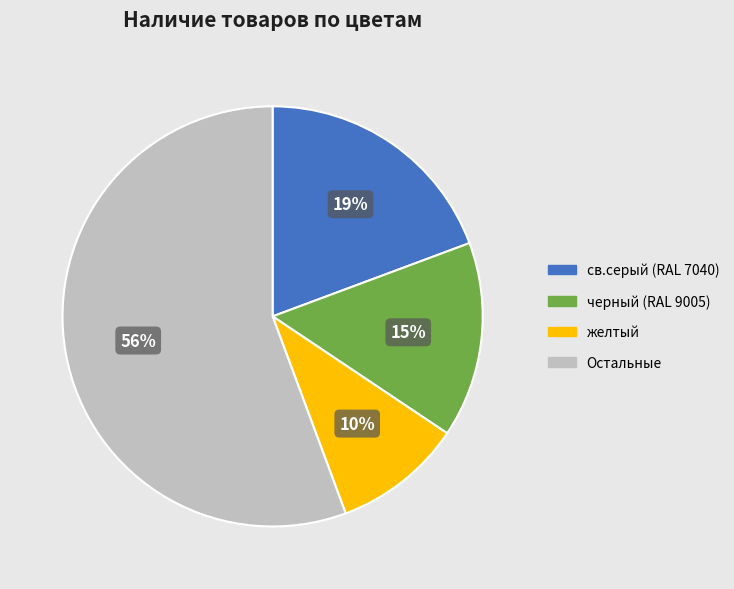

Is it true that желтый is 24% of the pie?

False